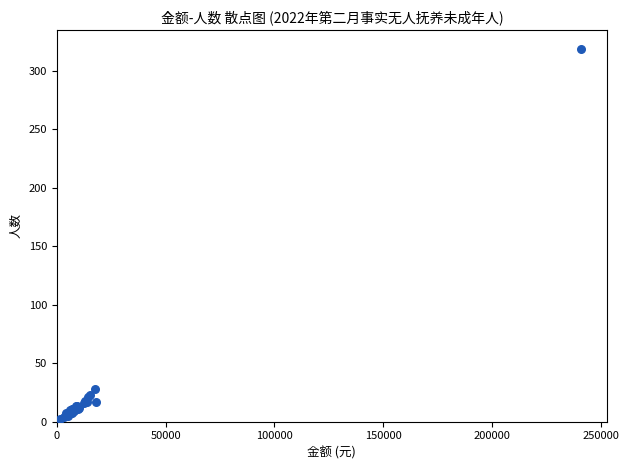

What Y value in the scatter plot is closest to 160?

28